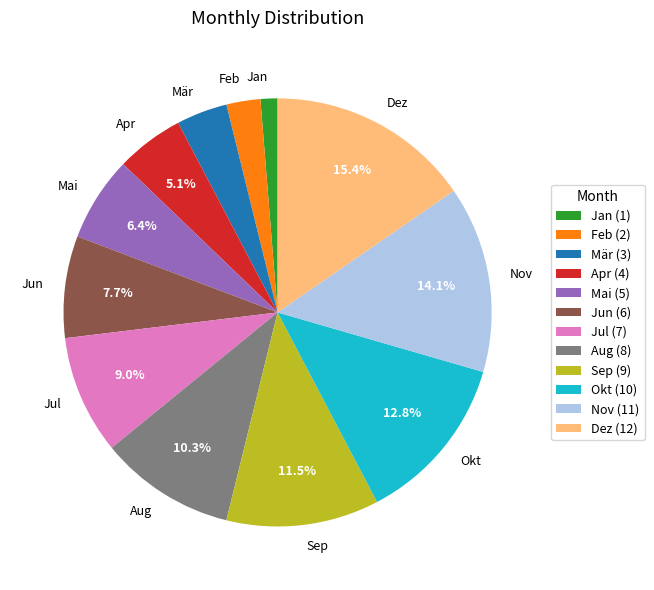

Which slice is the smallest?

Jan